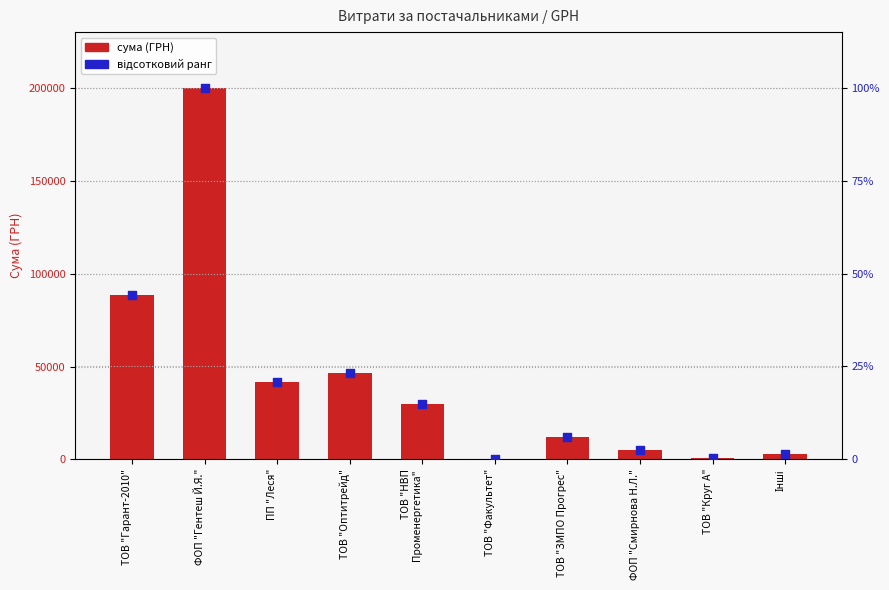

At how many categories does at least one series exceed 45831?

3